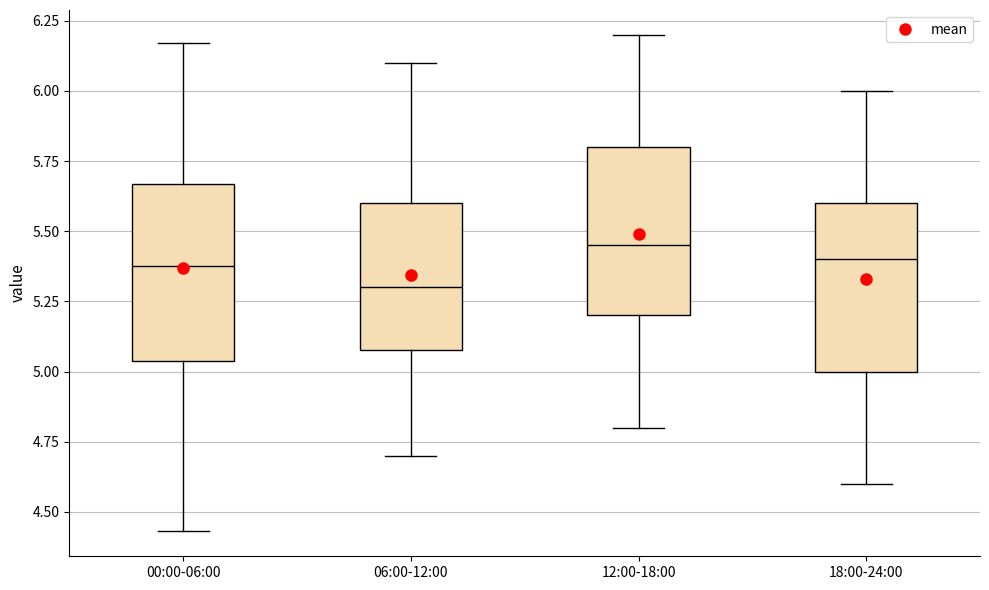

Reading left to right, transcribe this box plot: for each box, give where its median line is, the range the box spans, and where its two whiskers end, as read against the y-axis. The values are not printed on the chart, so give them approximately, as read against the axis.

00:00-06:00: median 5.40, box 5.05 to 5.65, whiskers 4.45 to 6.15
06:00-12:00: median 5.30, box 5.10 to 5.60, whiskers 4.70 to 6.10
12:00-18:00: median 5.45, box 5.20 to 5.80, whiskers 4.80 to 6.20
18:00-24:00: median 5.40, box 5.00 to 5.60, whiskers 4.60 to 6.00